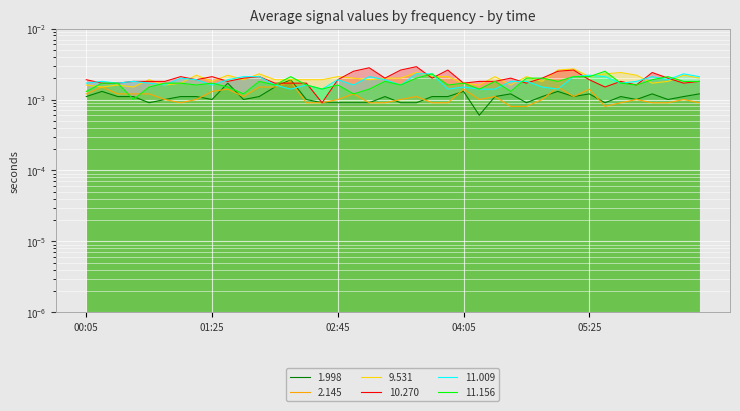

The value of 2.145 at 05:05 is 0.0. True or false?

False